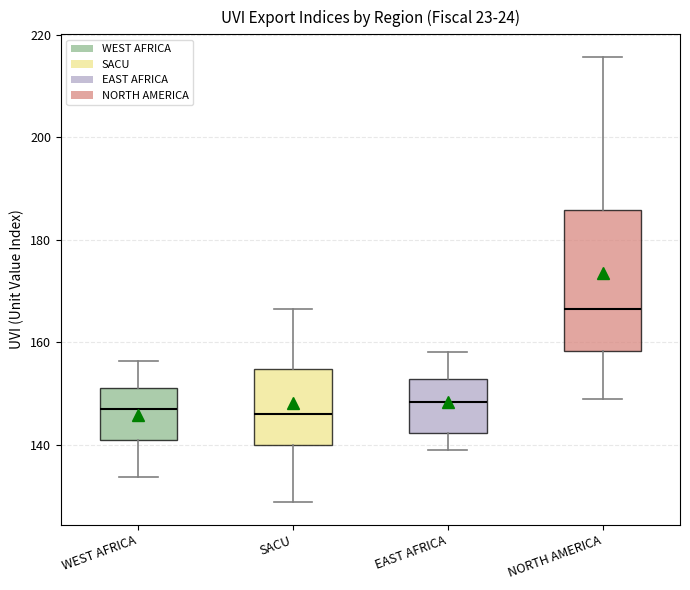

Reading left to right, read every box against the y-axis: the position of its median line, the range the box covers, and the ends of its whiskers. The values are not printed on the chart, so give them approximately, as read against the axis.

WEST AFRICA: median 146, box 140 to 150, whiskers 134 to 156
SACU: median 146, box 140 to 154, whiskers 128 to 166
EAST AFRICA: median 148, box 142 to 152, whiskers 138 to 158
NORTH AMERICA: median 166, box 158 to 186, whiskers 148 to 216